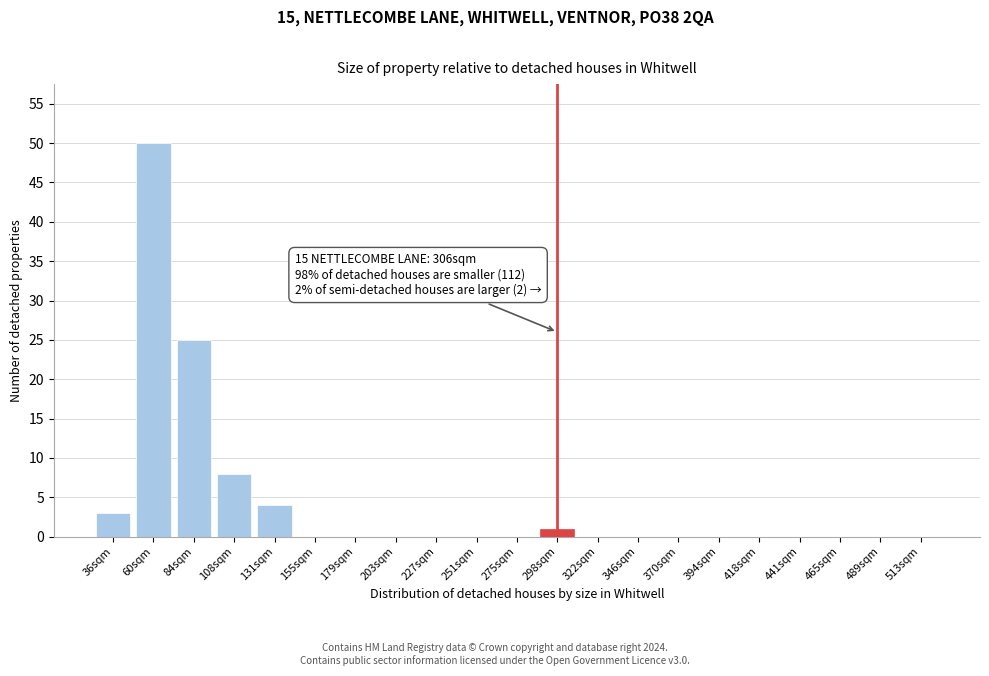

Reading left to right, list all the values displayed in this chart.

36sqm=3	60sqm=50	84sqm=25	108sqm=8	131sqm=4	155sqm=0	179sqm=0	203sqm=0	227sqm=0	251sqm=0	275sqm=0	298sqm=1	322sqm=0	346sqm=0	370sqm=0	394sqm=0	418sqm=0	441sqm=0	465sqm=0	489sqm=0	513sqm=0